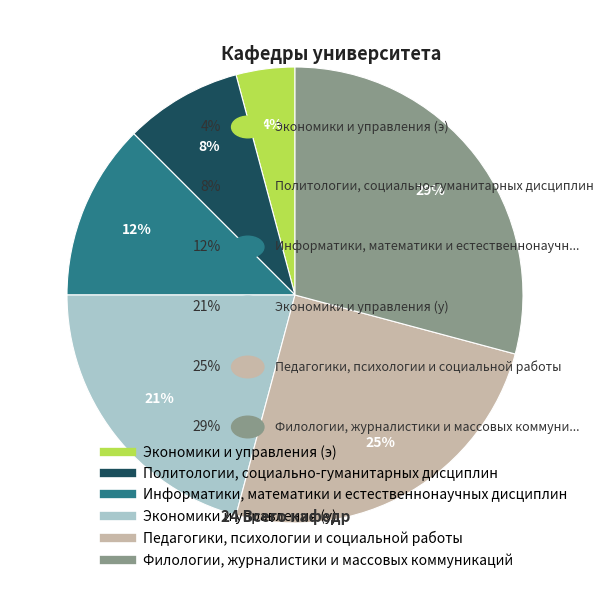

Does Филологии, журналистики и массовых коммуникаций account for over 50% of the chart?

No